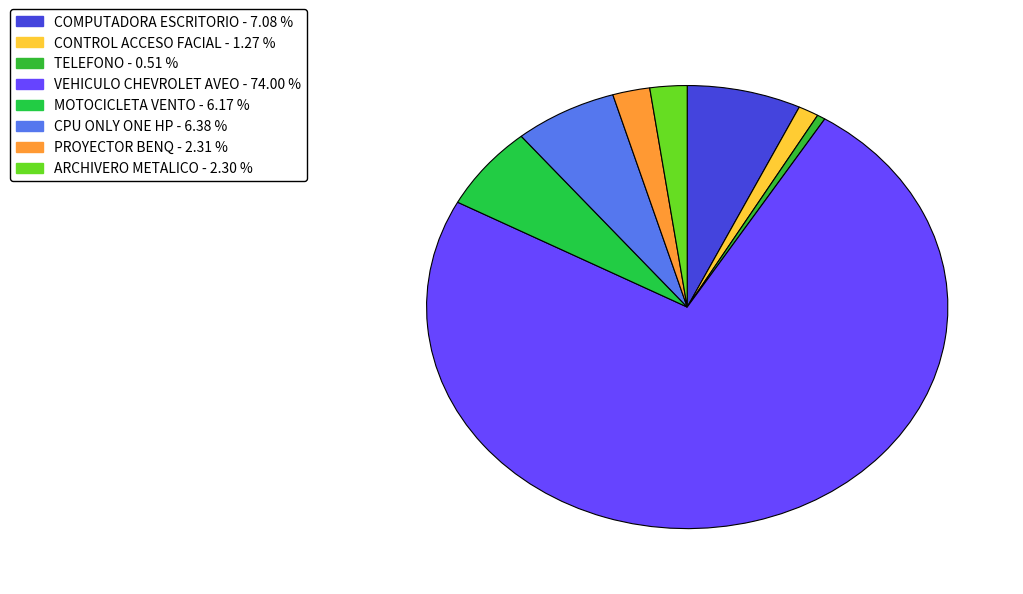

Count the number of slices in the pie.

8